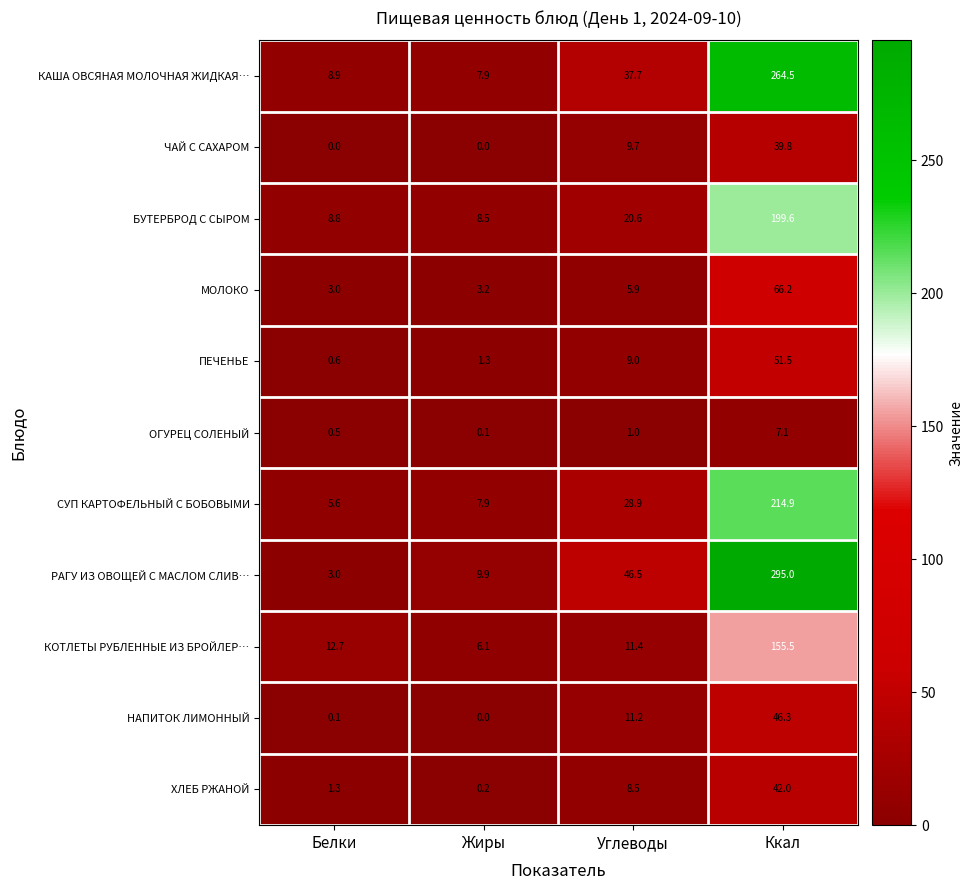

What is the sum of the КОТЛЕТЫ РУБЛЕННЫЕ ИЗ БРОЙЛЕР… values at Белки and Жиры?

18.8